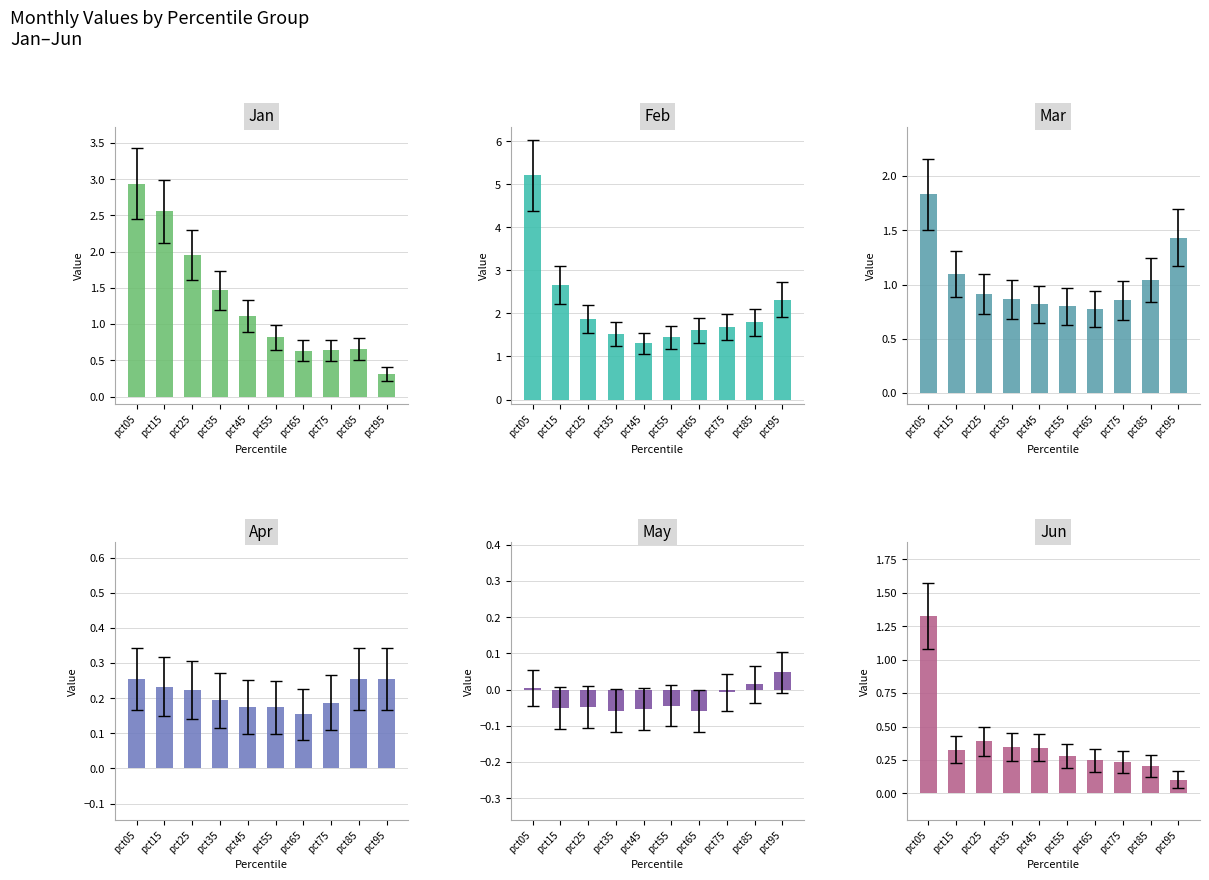

What is the total value across all series at pct55?

3.5